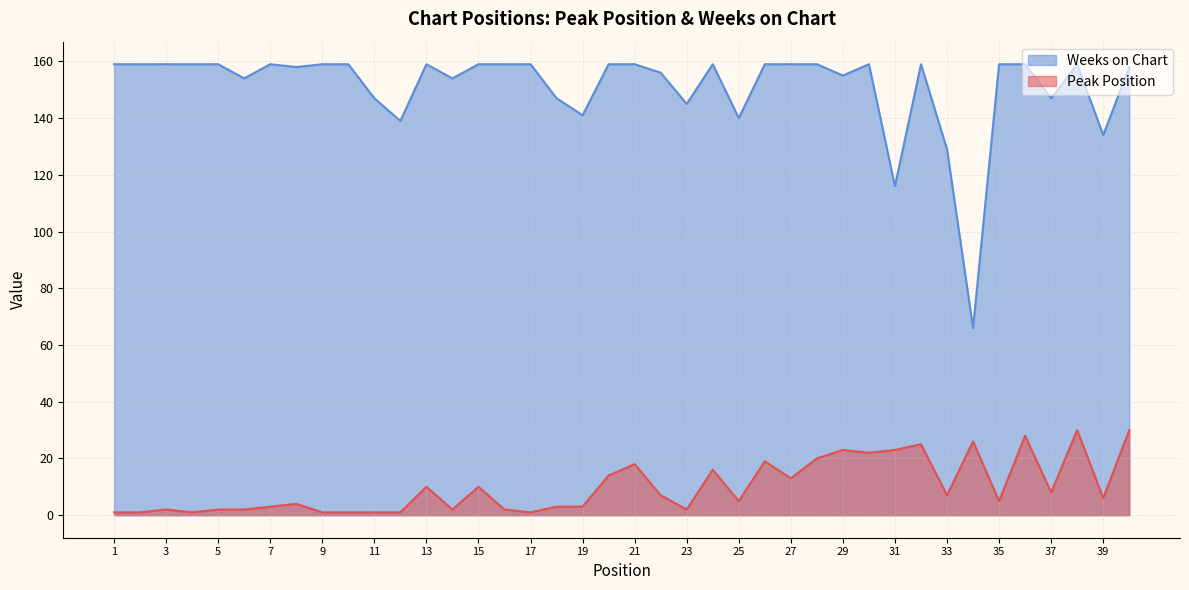

What is the sum of all Weeks on Chart values?

6043